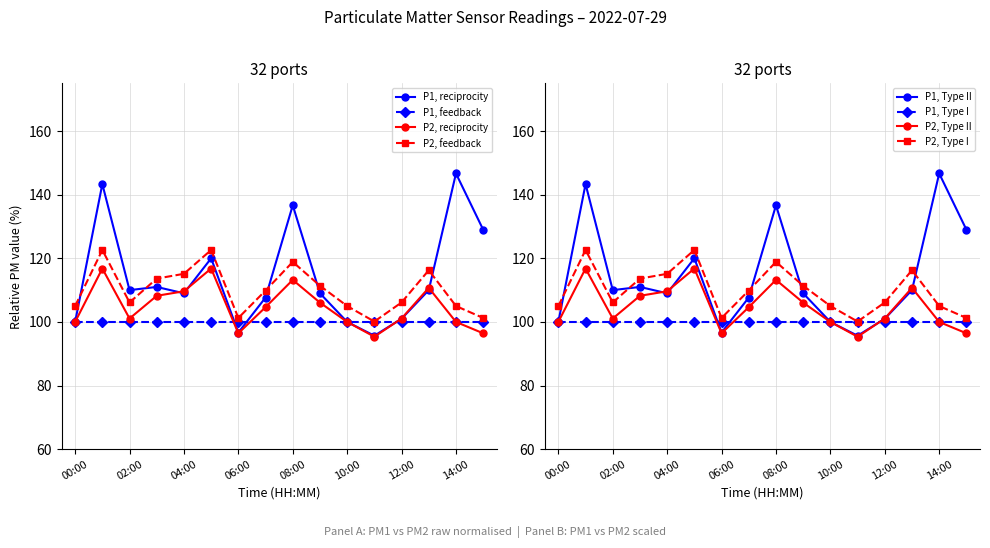

True or false: P2, feedback and P1, reciprocity intersect in this chart.

True